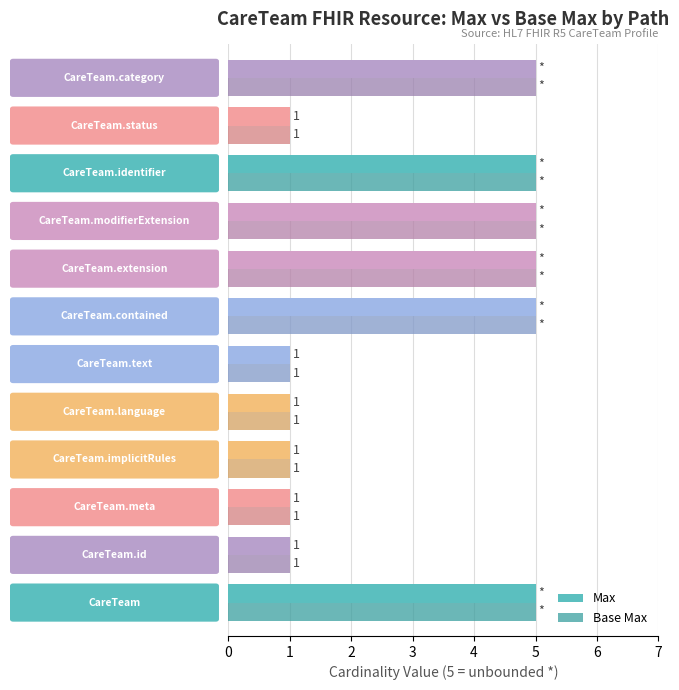

Count the Max values in the range 1 to 5.

12